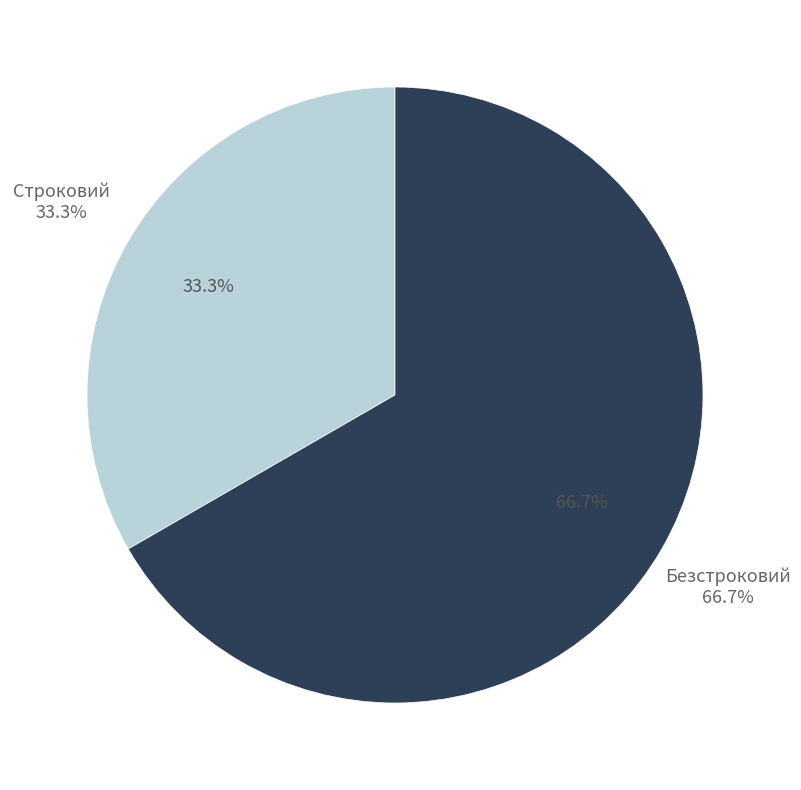

To the nearest percent, what percentage of the pie is Строковий?

33%